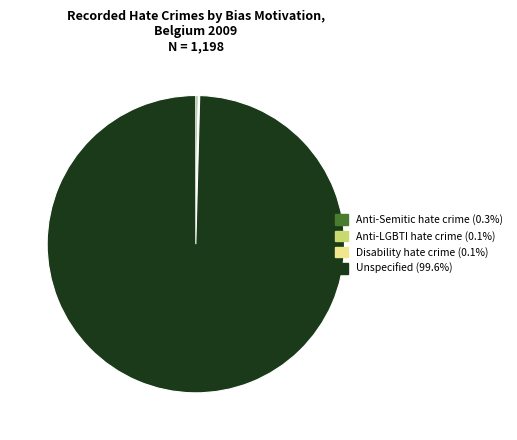

Does any single category account for the majority?

Yes